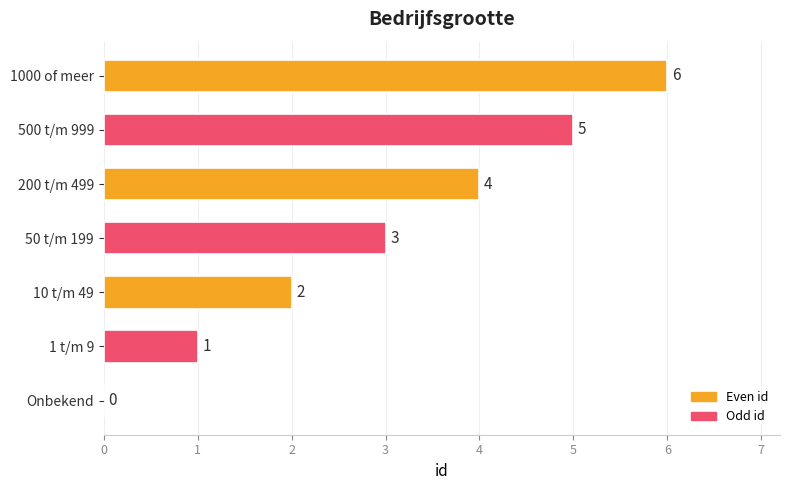

At which label is the value closest to 3?

50 t/m 199